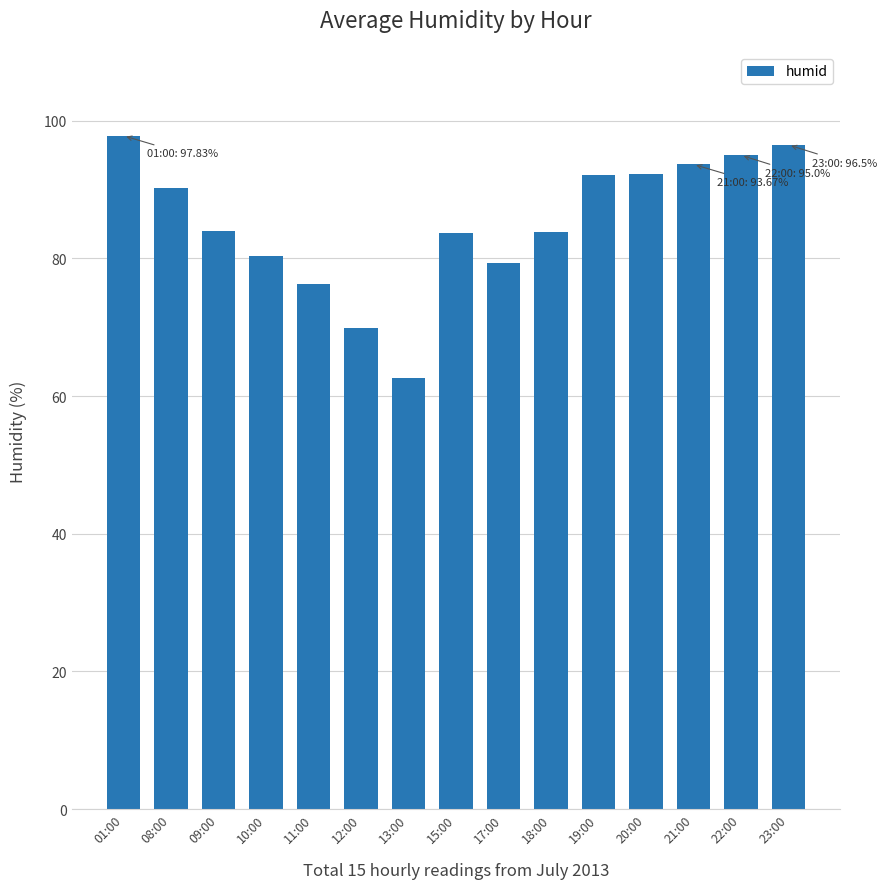

At which label does the data first exceed 84?

01:00